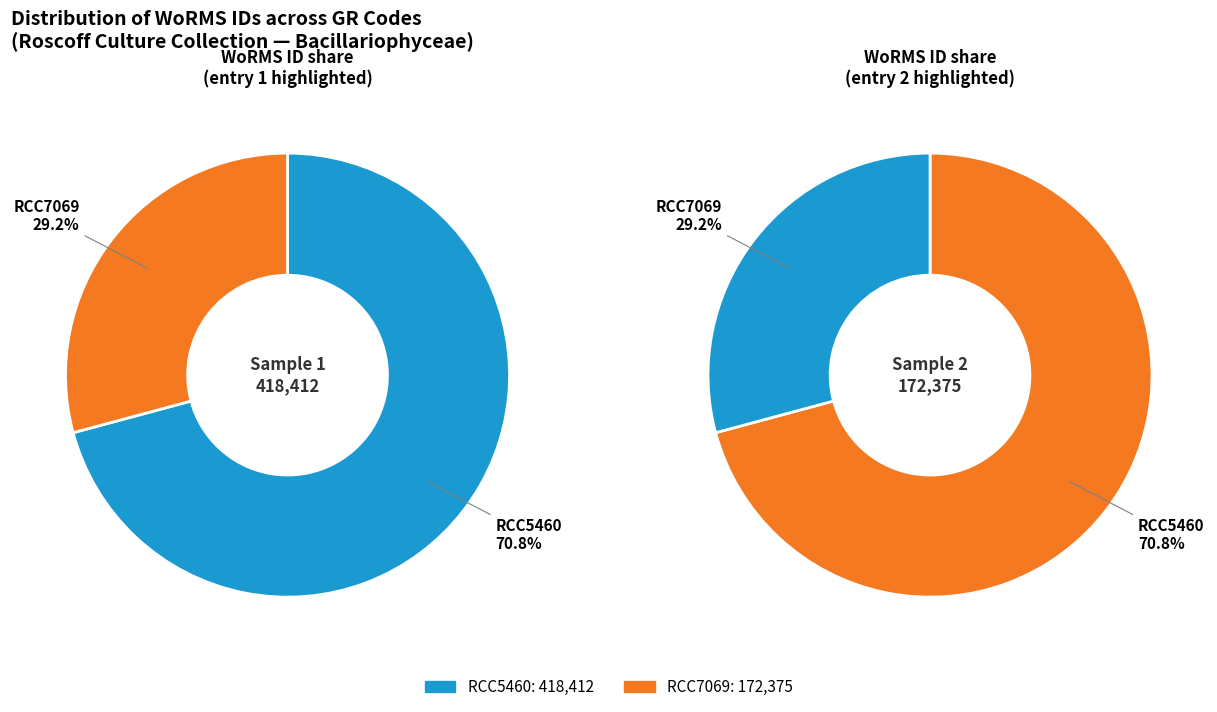

Is there any slice that represents more than half of the pie?

Yes